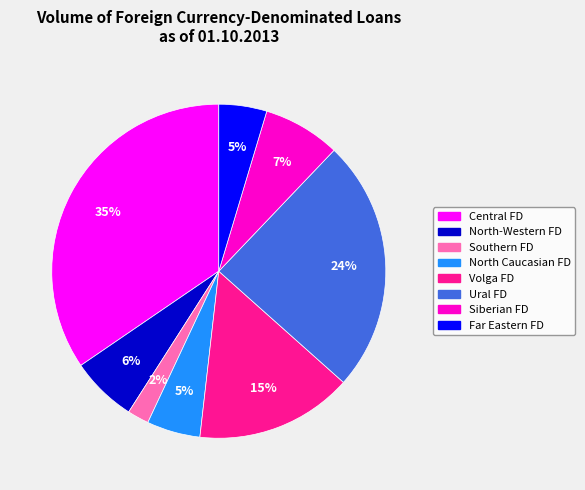

Is there any slice that represents more than half of the pie?

No